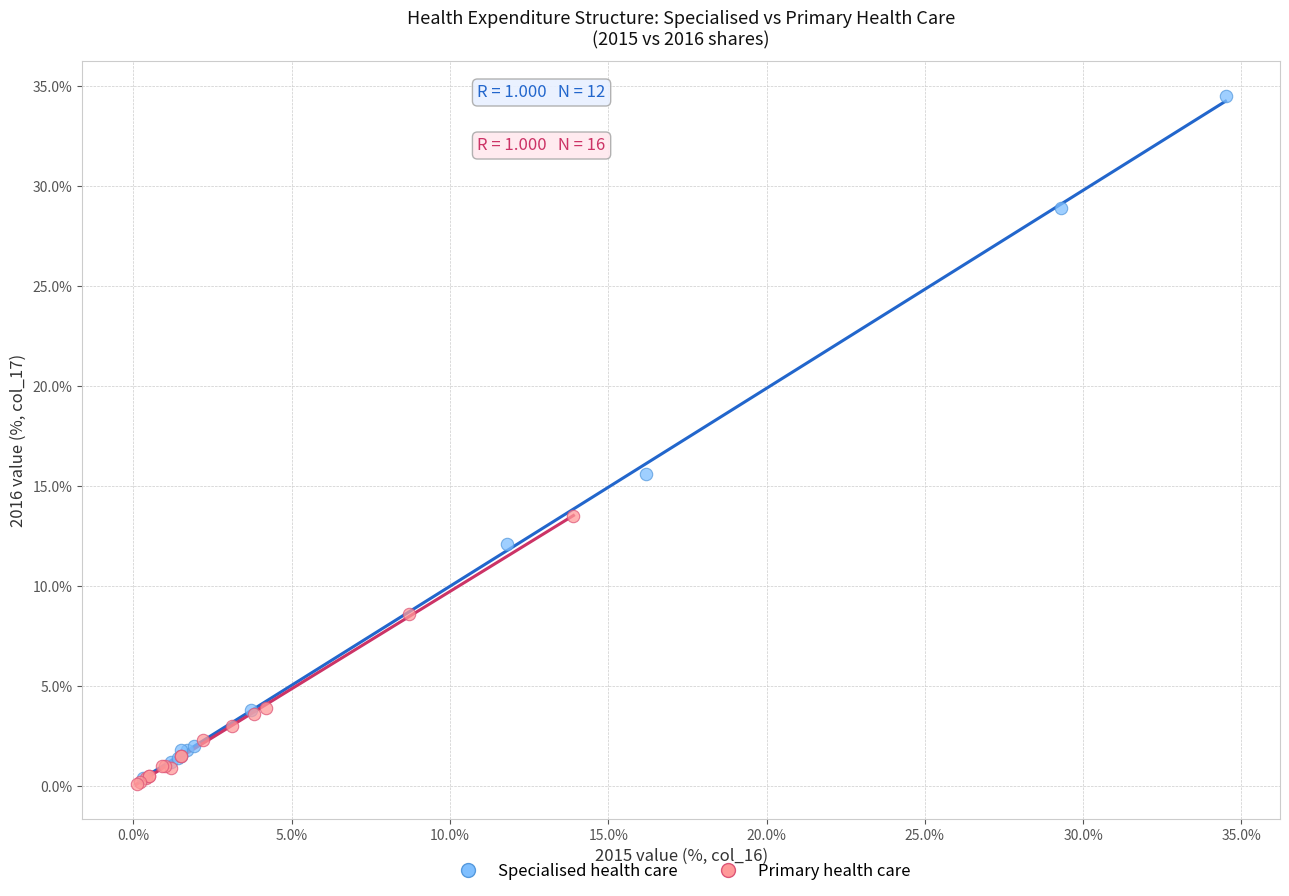

Which series reaches the maximum Y coordinate?

Specialised health care